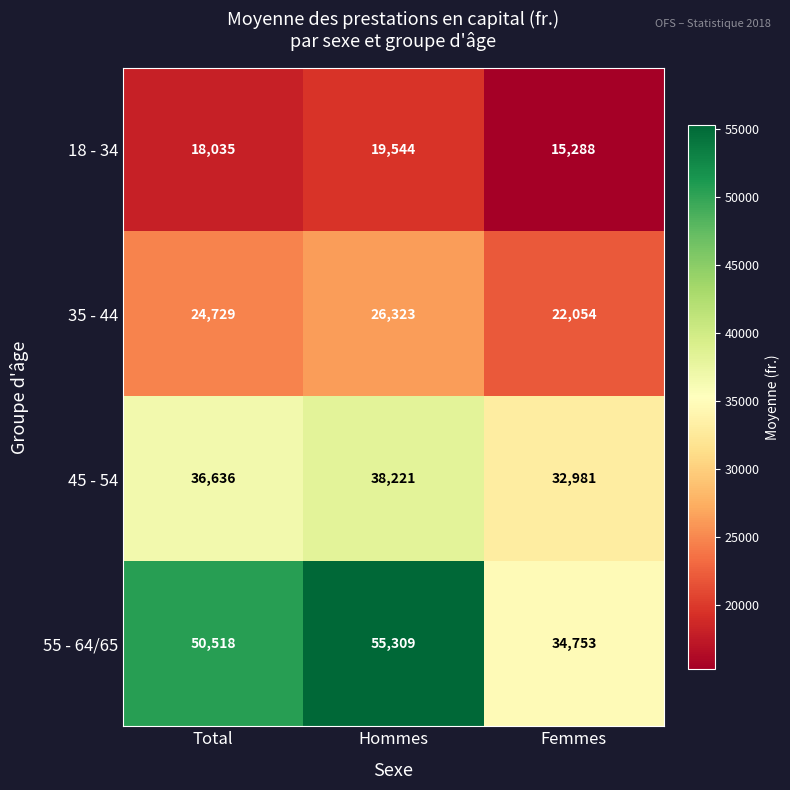

Rank the series at Hommes from lowest to highest value.

18 - 34, 35 - 44, 45 - 54, 55 - 64/65